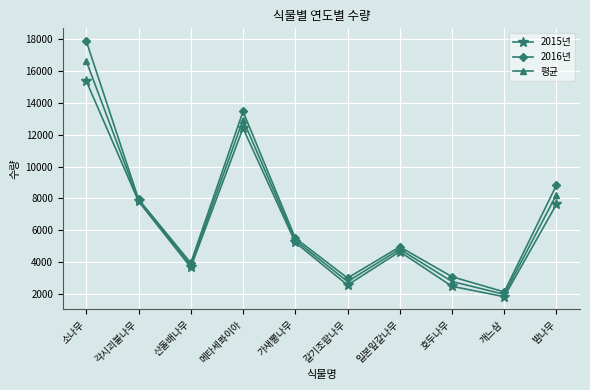

What is the label of the 6th point from the left?

갈기조팝나무